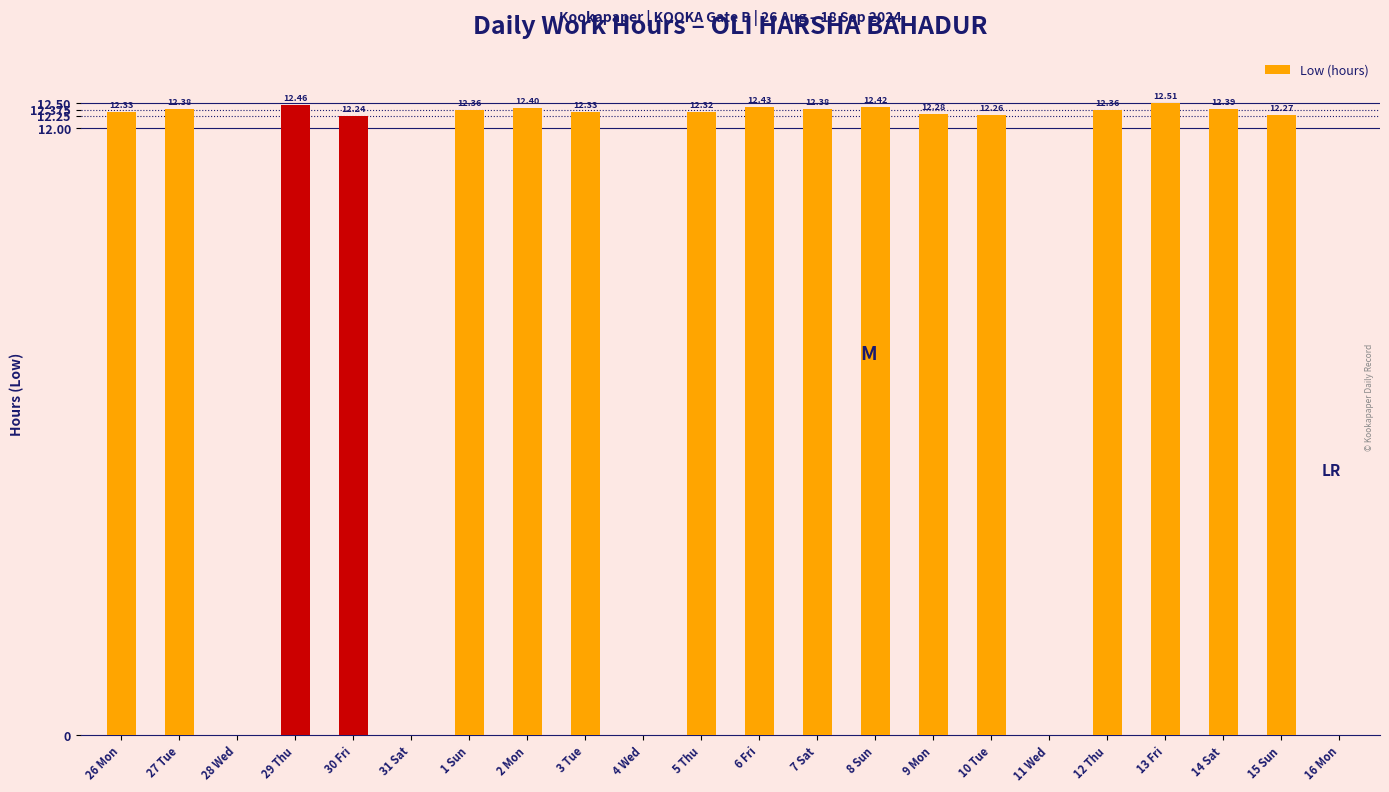

Which has a higher value, 31 Sat or 27 Tue?

27 Tue